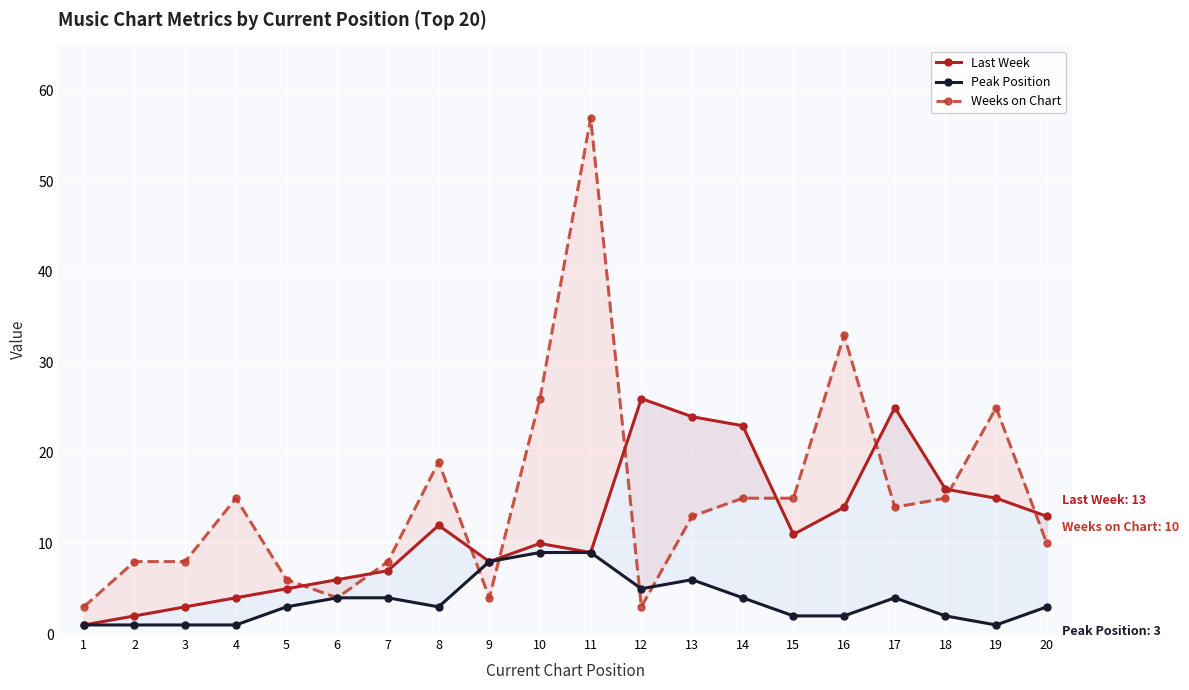

In Peak Position, how many points are higher than both neighbors (excluding endpoints)?

2